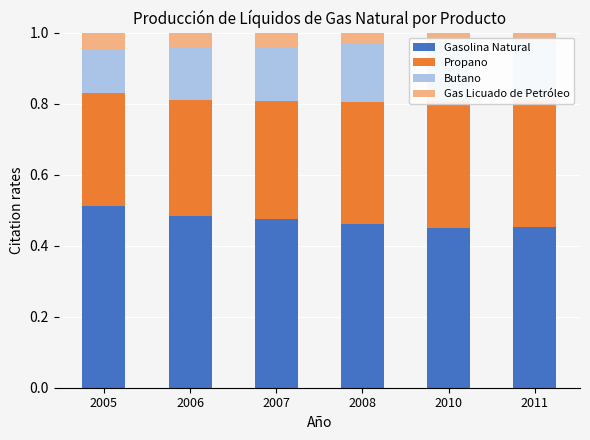

At which category is the sum across all series the highest?

2005